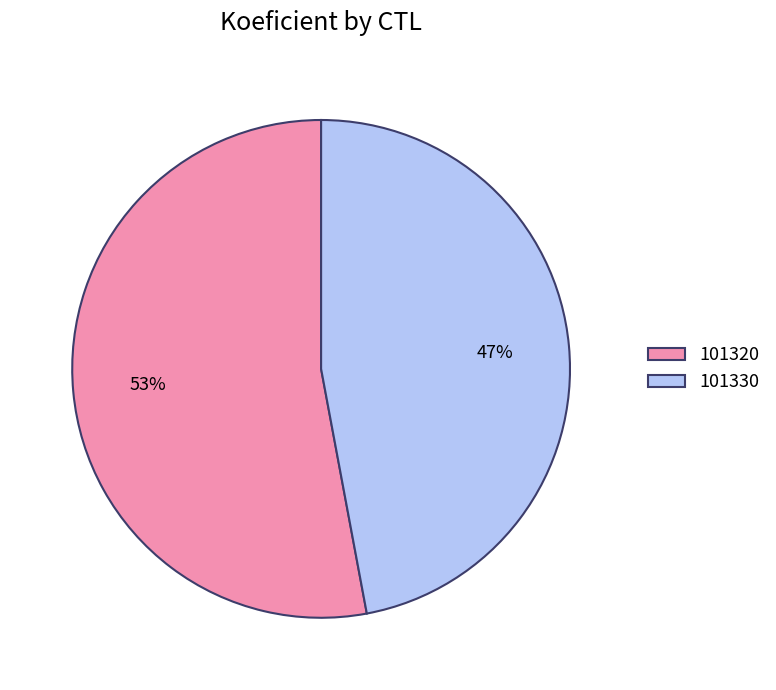

To the nearest percent, what is the difference between the largest and smallest slice percentages?

6%